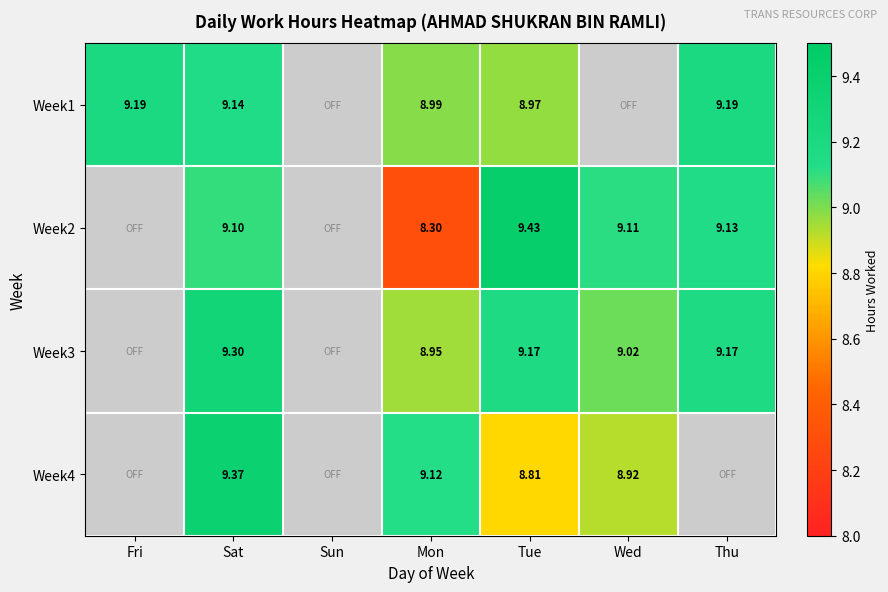

Is it true that Week4 equals 9.4 at Sat?

True